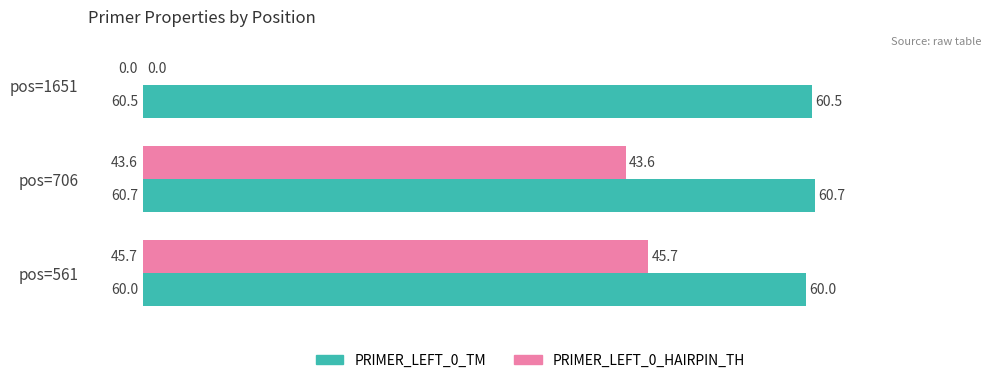

What is the total value across all series at pos=1651?

60.5